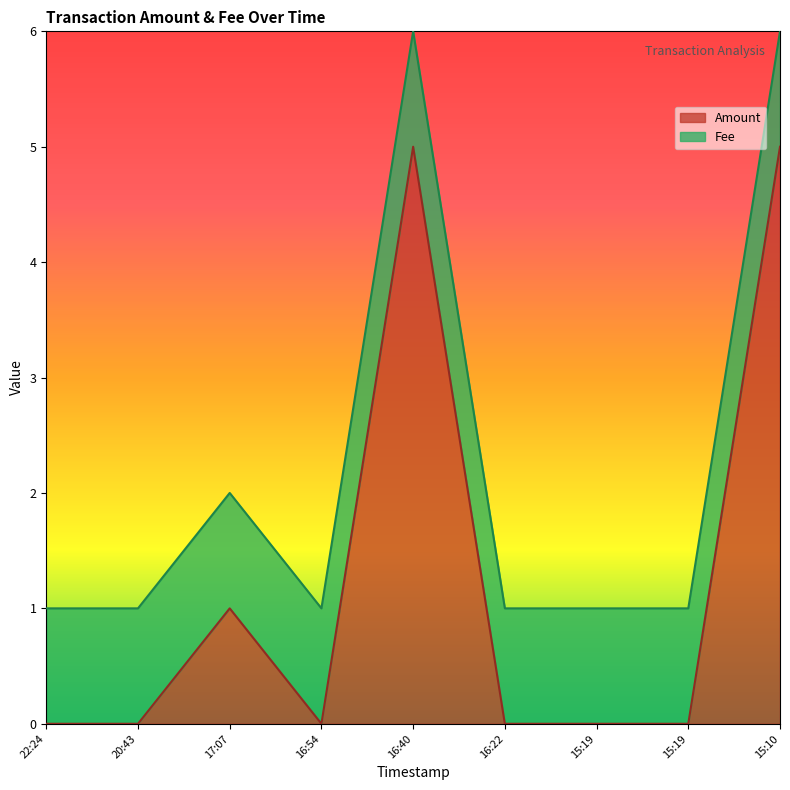

How many interior local peaks (higher than both neighbors) does the data have?

2